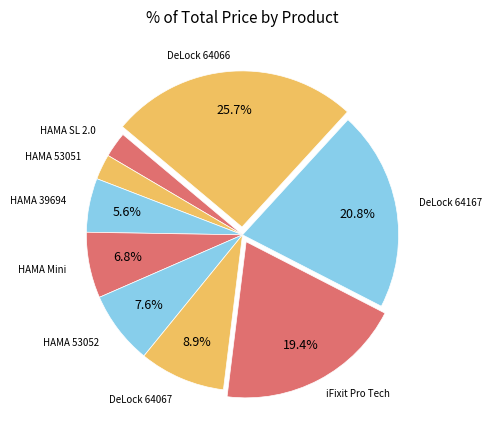

What is the smallest slice in the pie chart?

Отвертка с 7 накрайника HAMA, SL 2.0